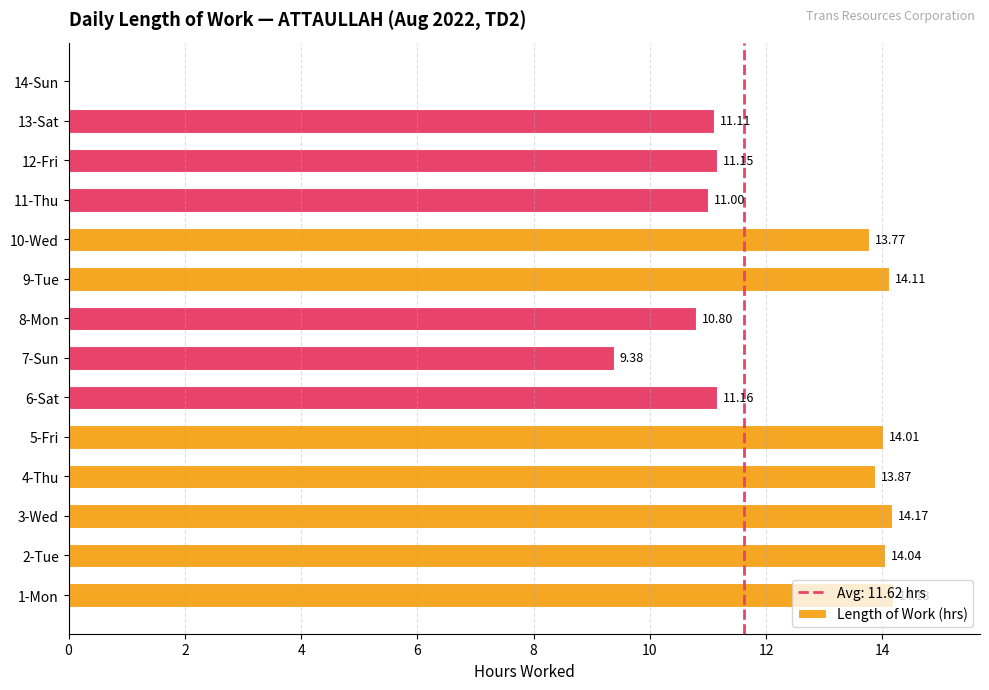

What is the change in value from 7-Sun to 12-Fri?

+1.8